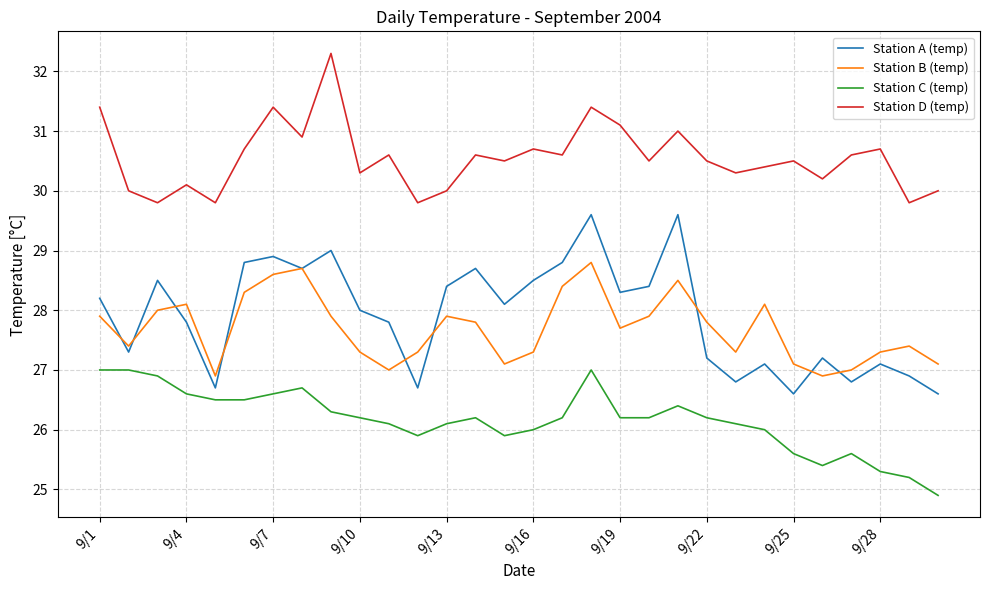

Does the chart have visible grid lines?

Yes